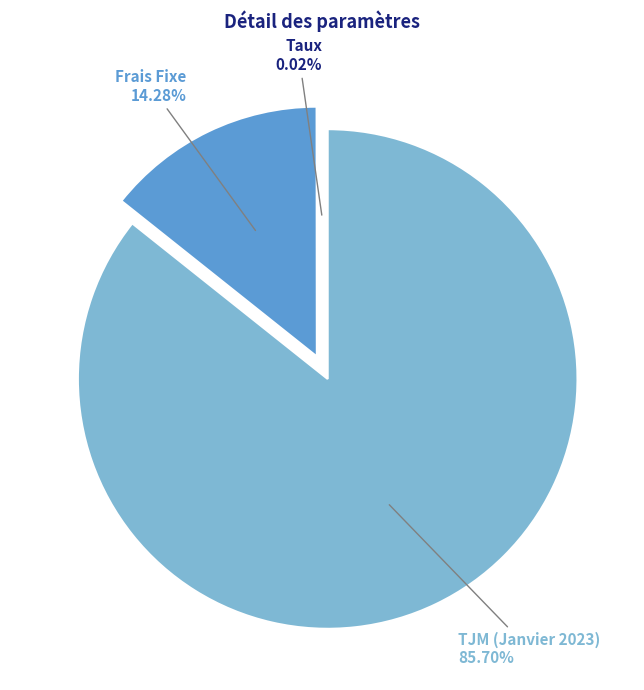

Which slice represents more than half of the pie?

TJM (Janvier 2023)